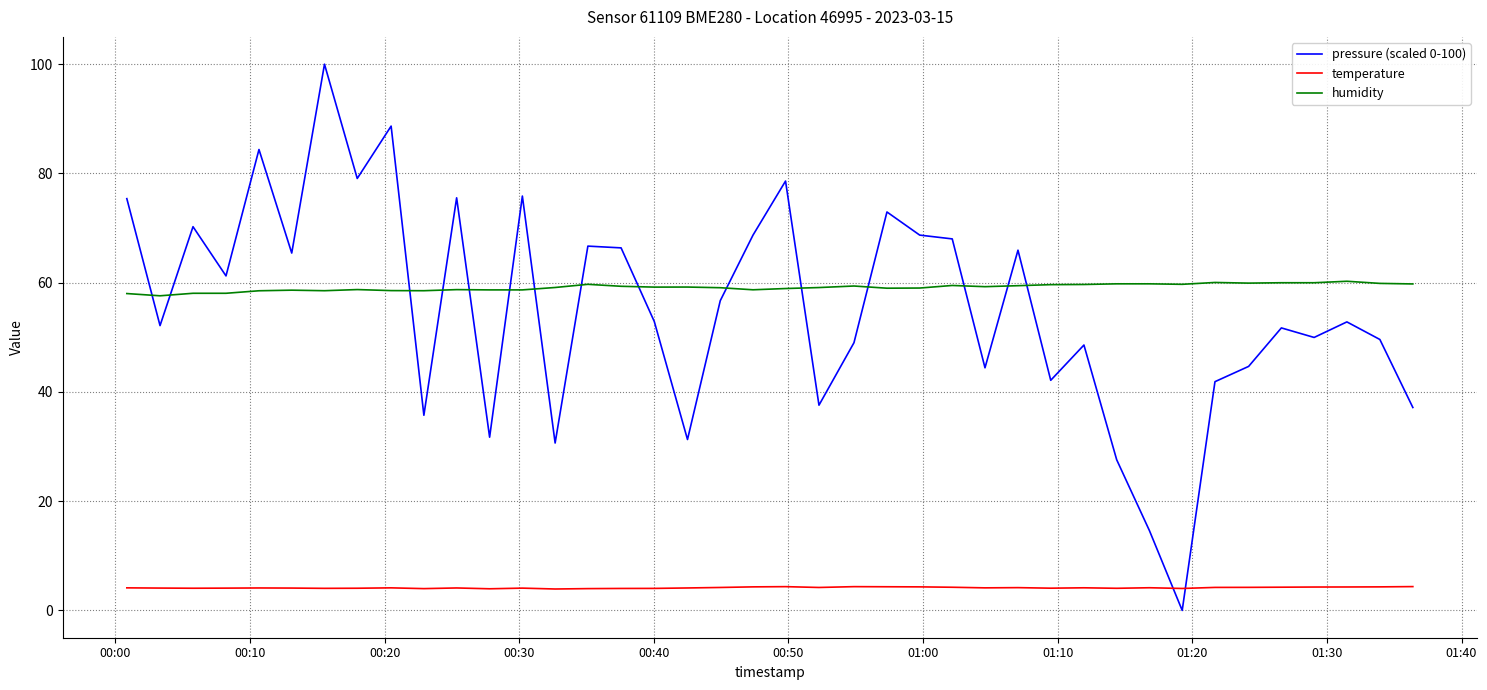

List the series in order of their peak value, lowest first.

temperature, humidity, pressure (scaled 0-100)